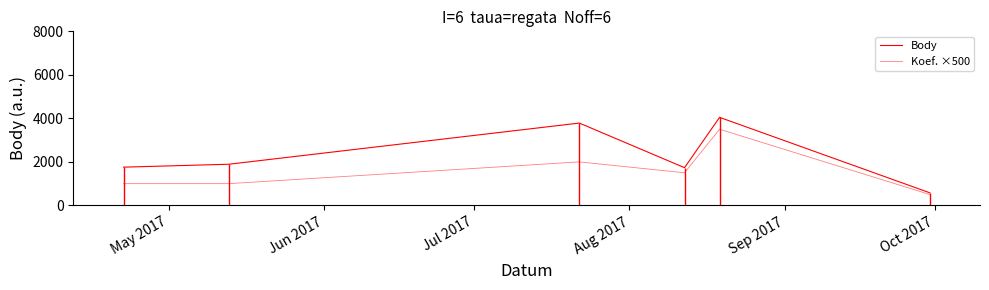

Does the chart display data point markers on the line(s)?

No